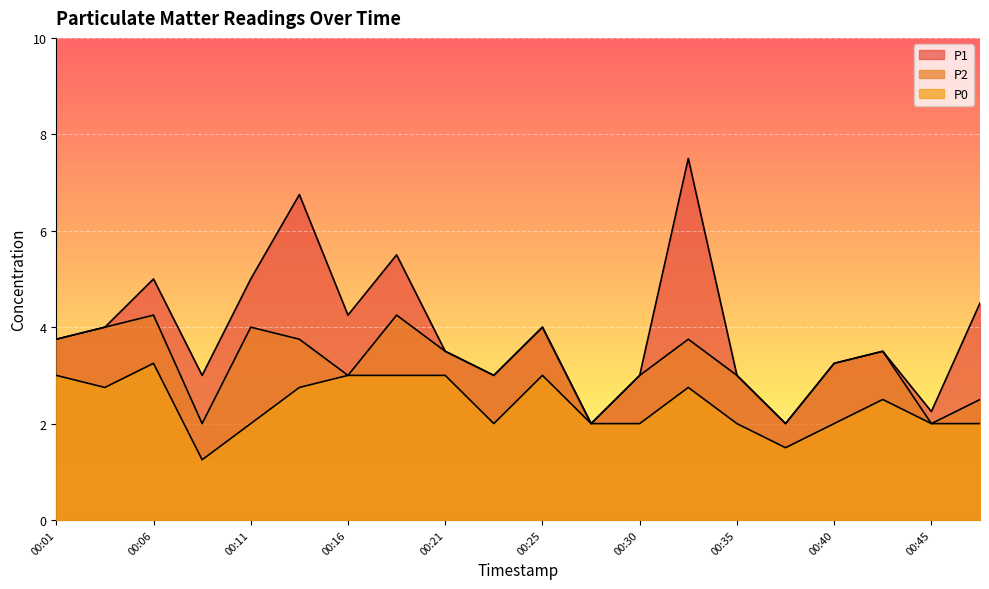

What is the difference between the second highest and minimum values in the P1 series?

4.8